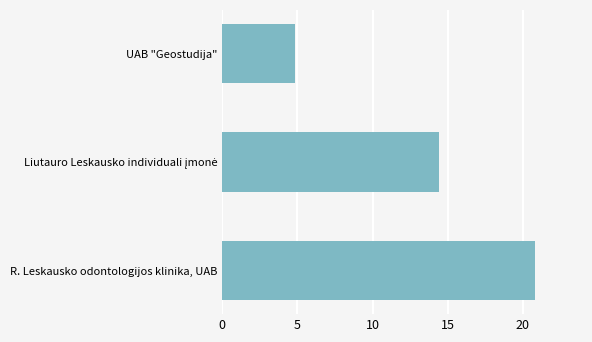

How many bars are there in total?

3